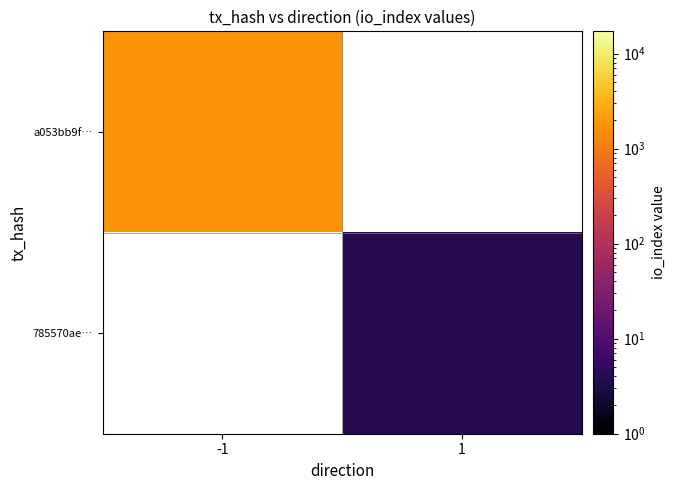

Rank the series by their average value, from highest to lowest.

a053bb9f…, 785570ae…